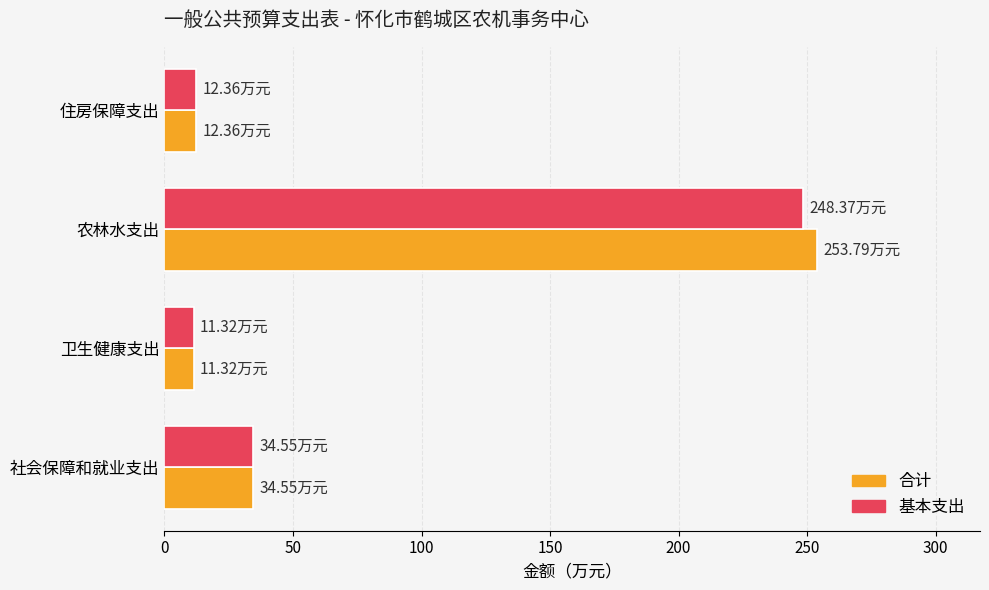

At which label is 合计 closest to 132?

社会保障和就业支出